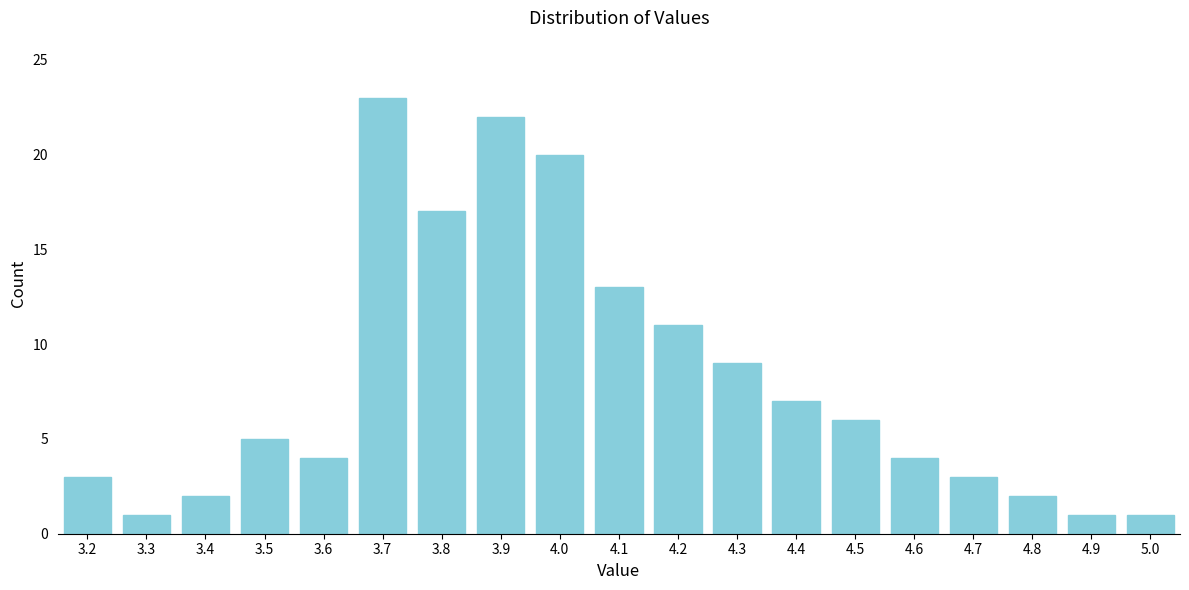

Reading right to left, list all the values displayed in this chart.

1	1	2	3	4	6	7	9	11	13	20	22	17	23	4	5	2	1	3